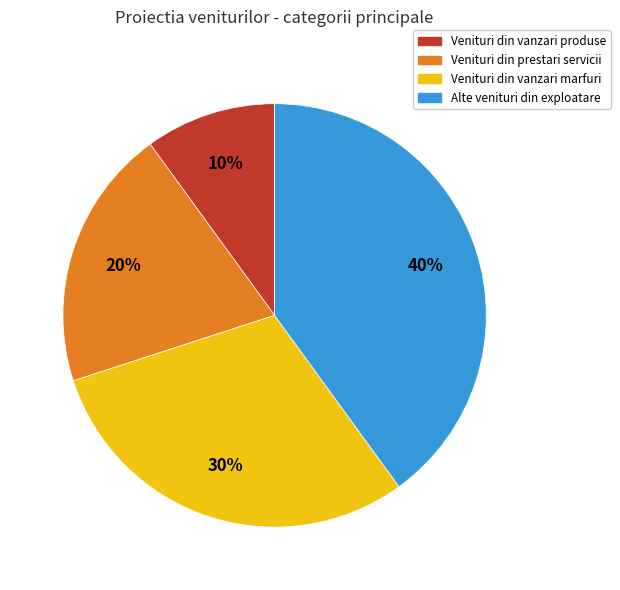

Which category has the biggest portion of the pie?

Alte venituri din exploatare